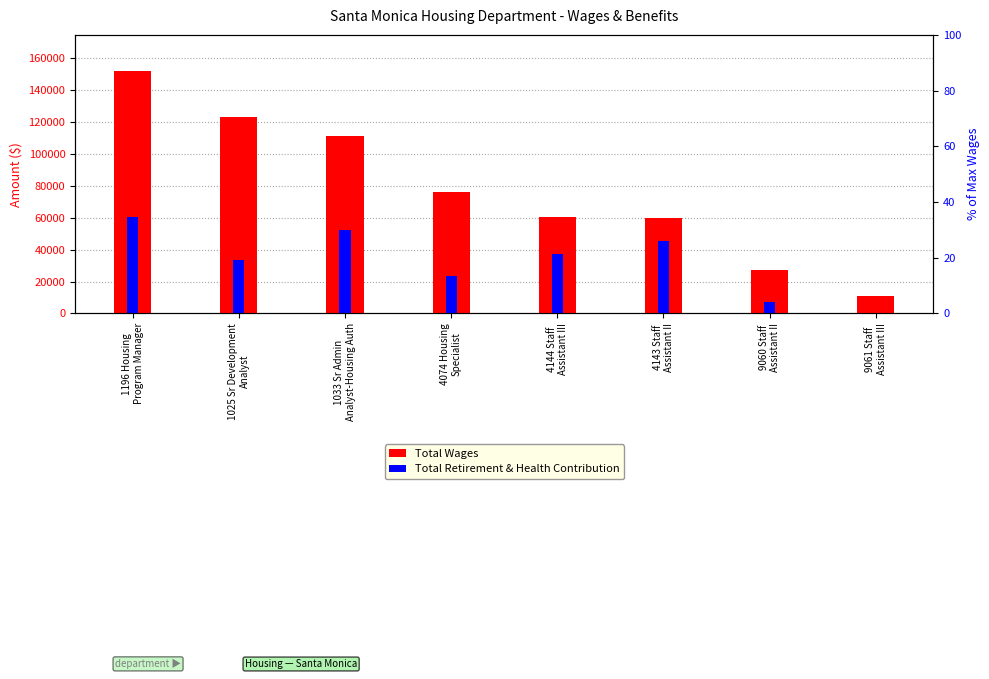

What is the highest value of the Total Retirement & Health Contribution series?

60243